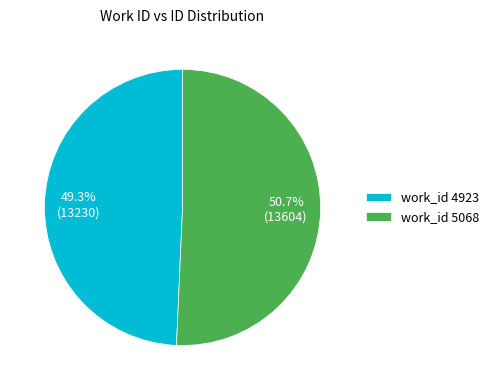

Do work_id 4923 and work_id 5068 together represent more than half of the pie?

Yes